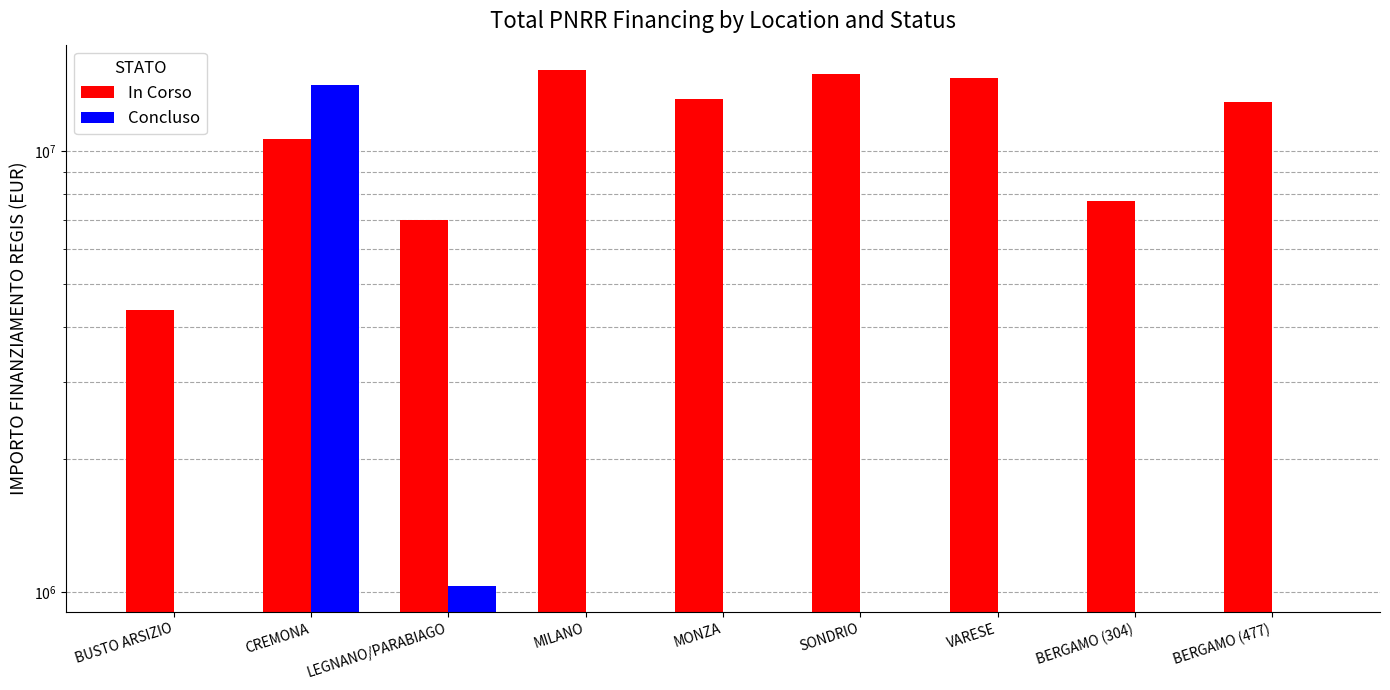

What are all the series names shown in the legend?

In Corso, Concluso